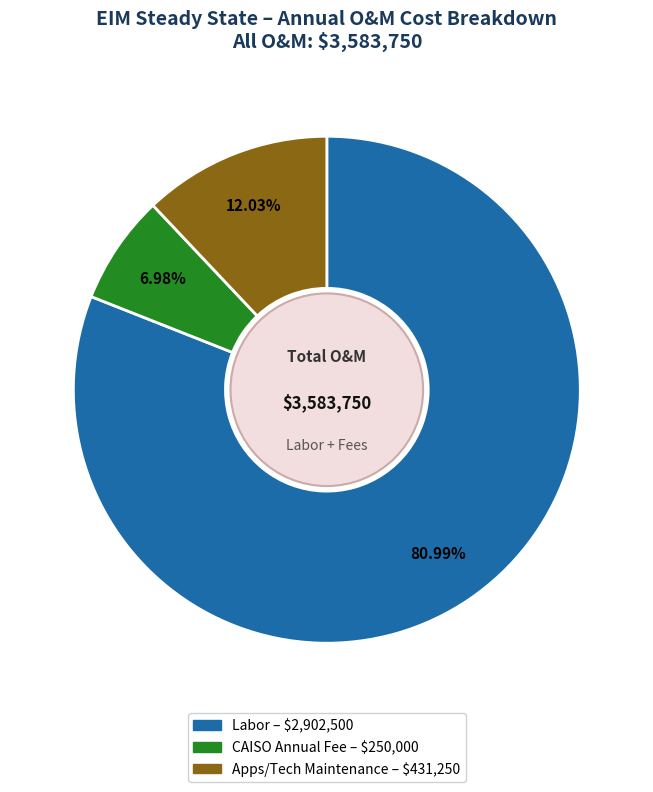

How many slices are in this pie chart?

3